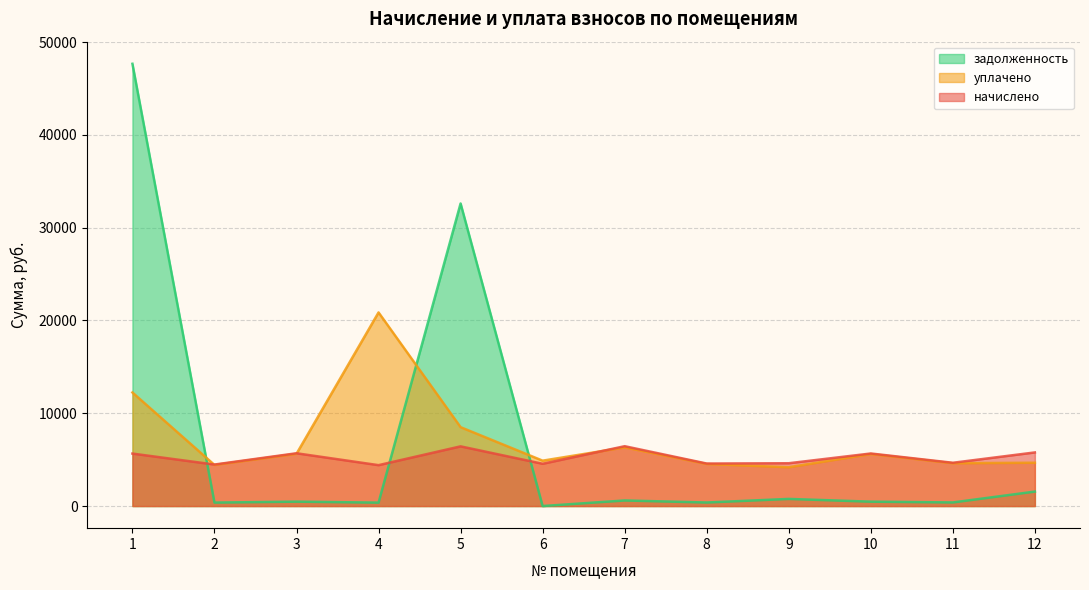

After their last crossing, which series has the higher values: задолженность or уплачено?

уплачено